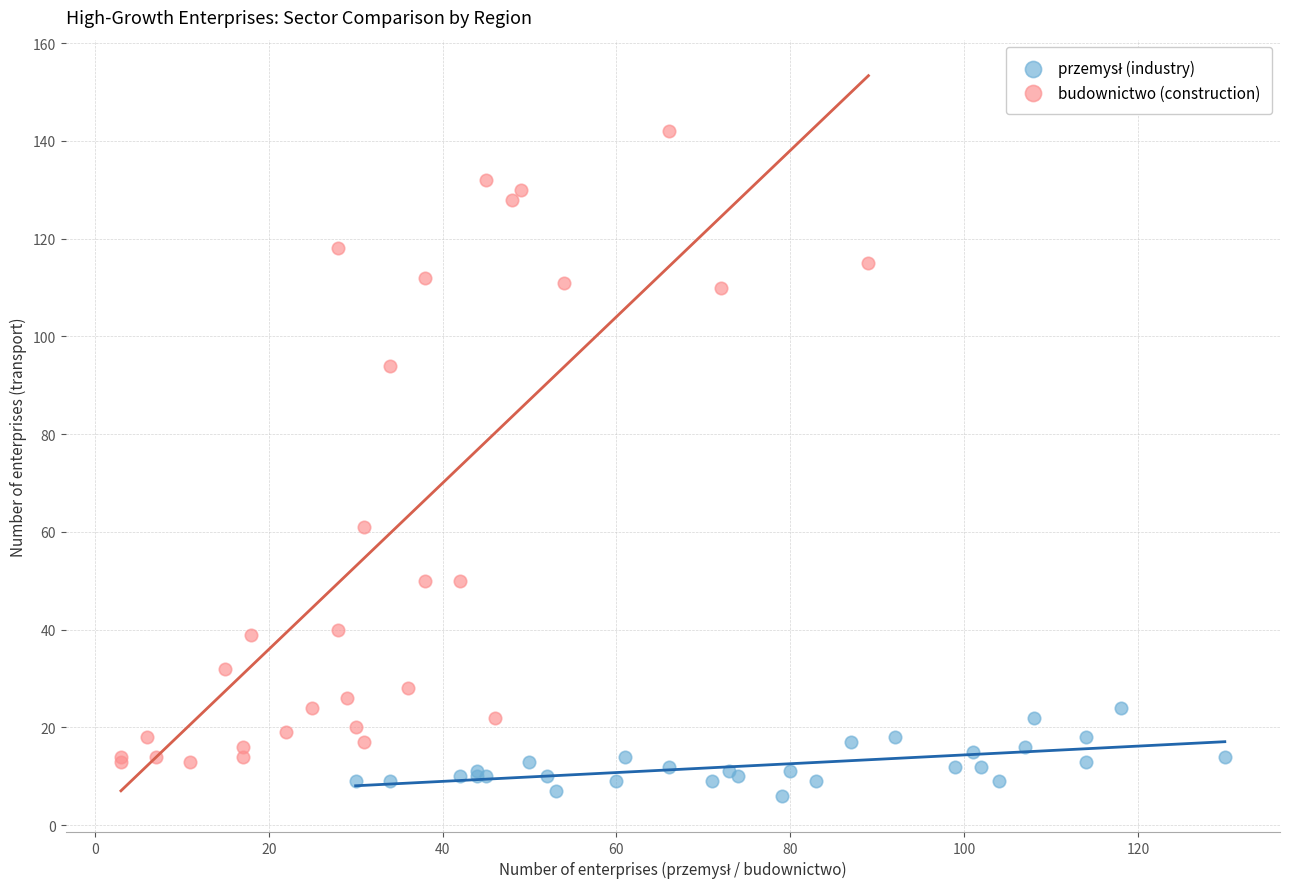

Which series has the largest Y range (max minus min)?

budownictwo (construction)